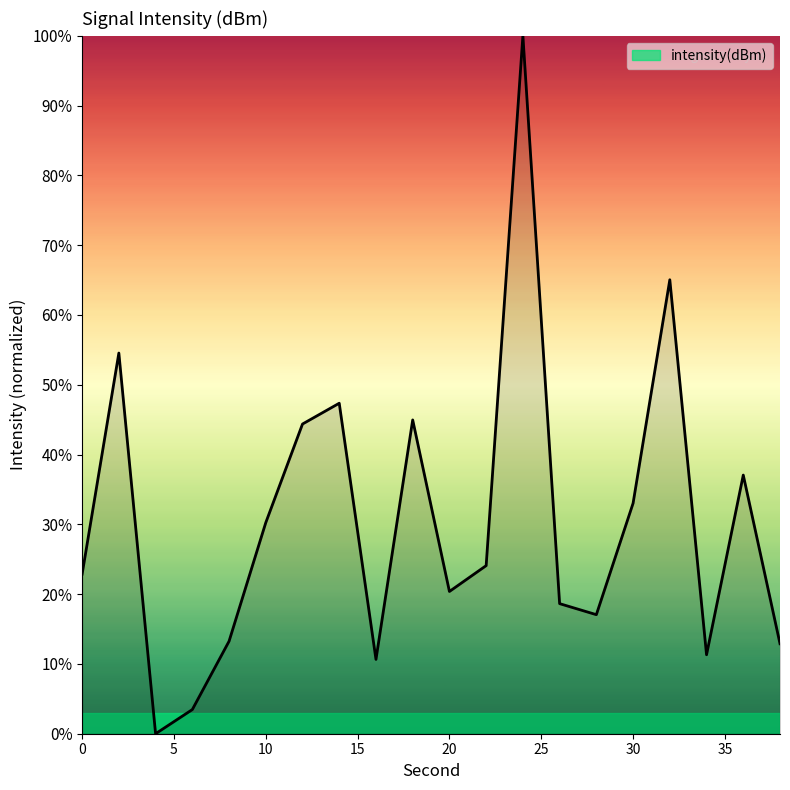

What is the greatest value displayed?

100.0